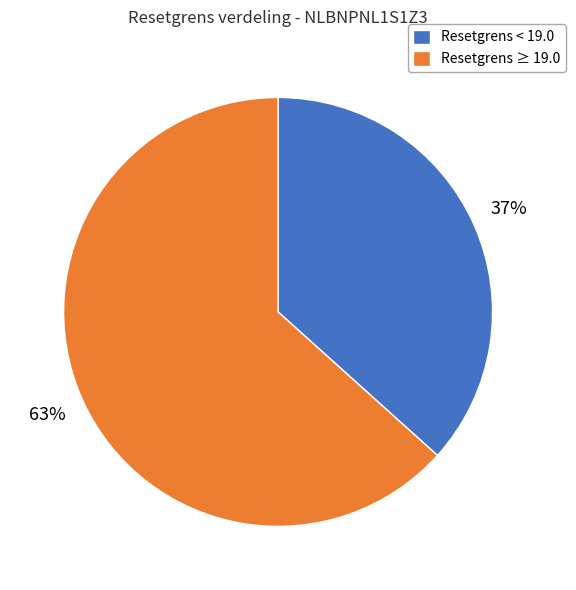

What percentage is the Resetgrens ≥ 19.0 slice, to the nearest percent?

63%